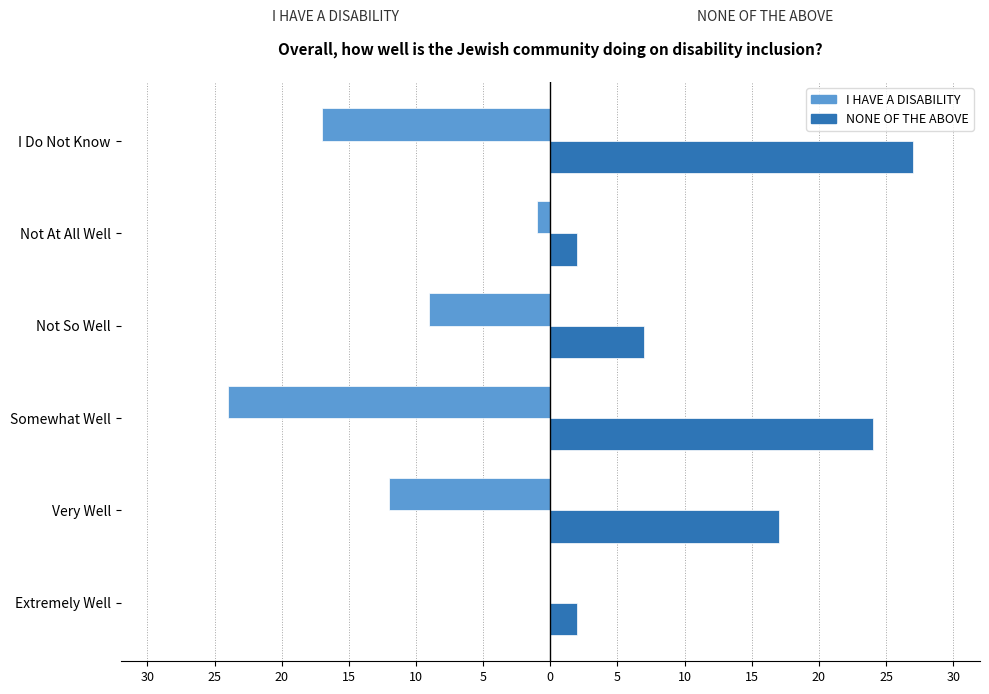

Reading right to left, what are all the values shown in this chart?

I HAVE A DISABILITY: -17	-1	-9	-24	-12	0
NONE OF THE ABOVE: 27	2	7	24	17	2